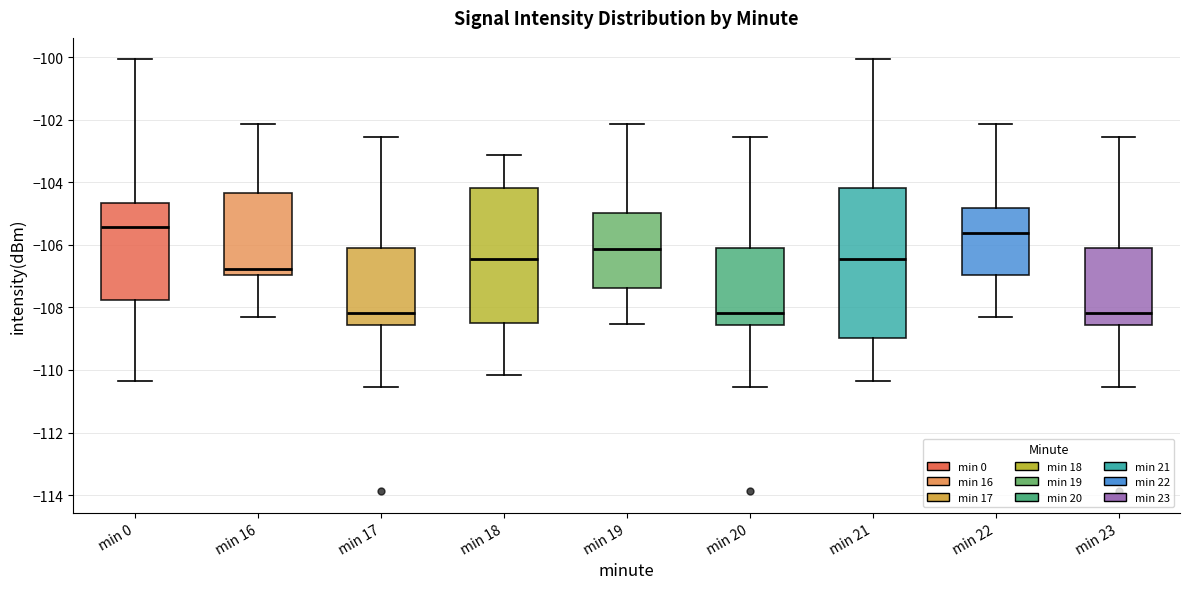

Comparing the boxes themselves (not the whiskers), which one is the tallest?

min 21